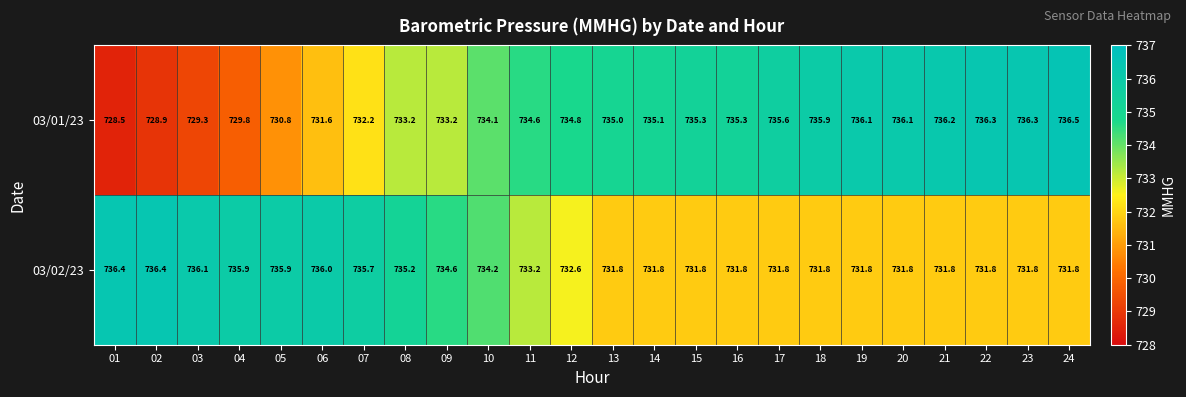

Is the value of 03/01/23 at 08 greater than the value of 03/02/23 at 14?

Yes